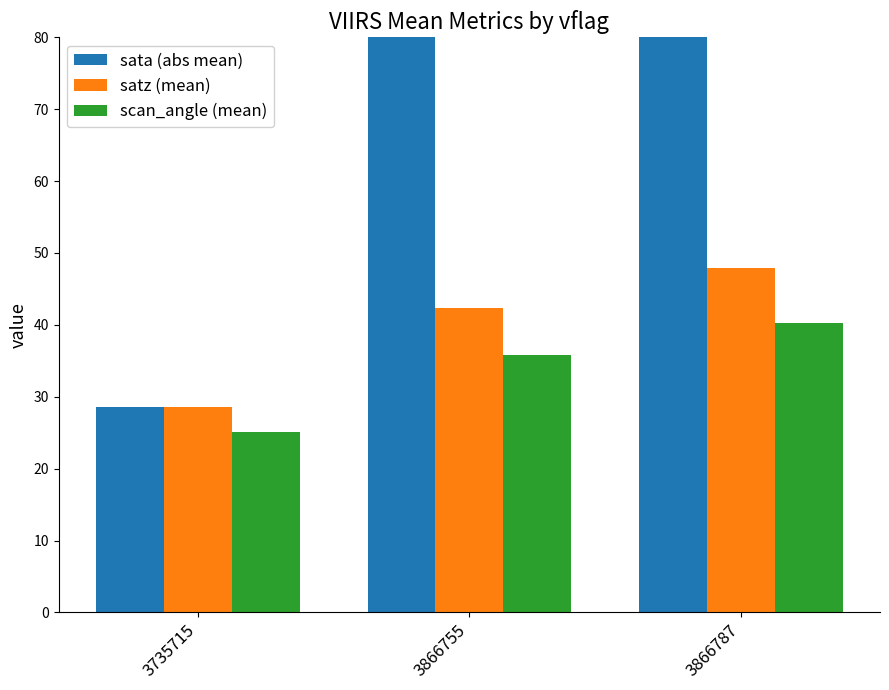

List the series in order of their overall mean, highest first.

sata (abs mean), satz (mean), scan_angle (mean)